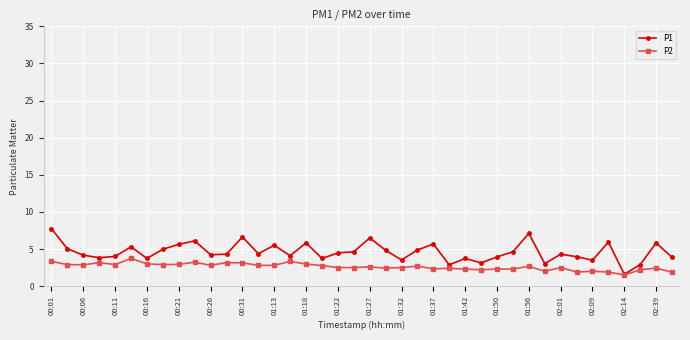

Which series has the largest total across all categories?

P1